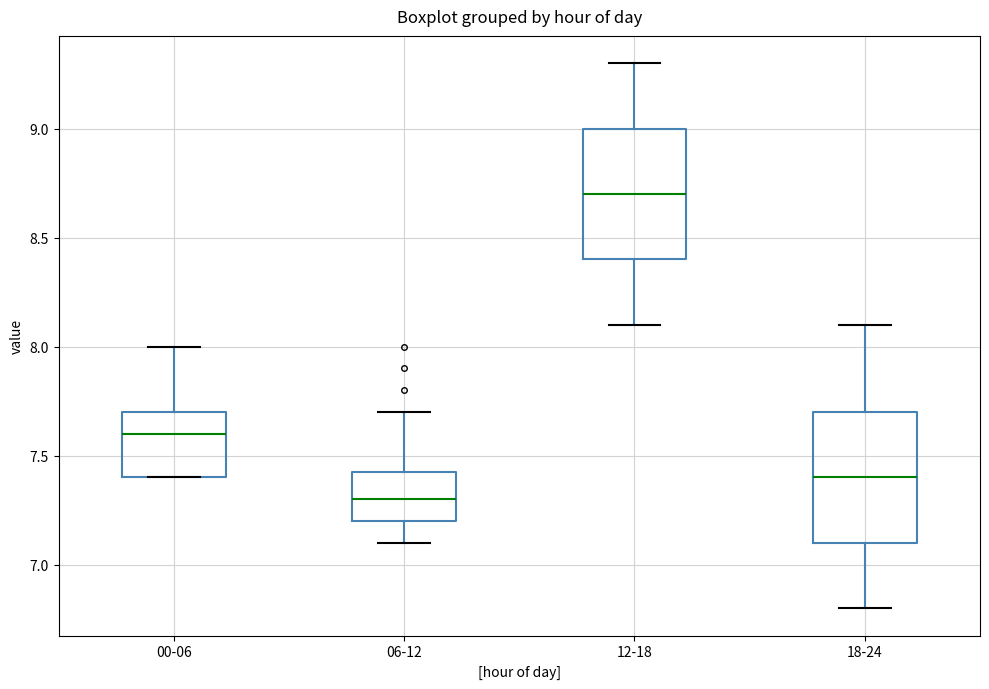

Reading left to right, transcribe this box plot: for each box, give where its median line is, the range the box spans, and where its two whiskers end, as read against the y-axis. The values are not printed on the chart, so give them approximately, as read against the axis.

00-06: median 7.60, box 7.40 to 7.70, whiskers 7.40 to 8.00
06-12: median 7.30, box 7.20 to 7.45, whiskers 7.10 to 7.70
12-18: median 8.70, box 8.40 to 9.00, whiskers 8.10 to 9.30
18-24: median 7.40, box 7.10 to 7.70, whiskers 6.80 to 8.10